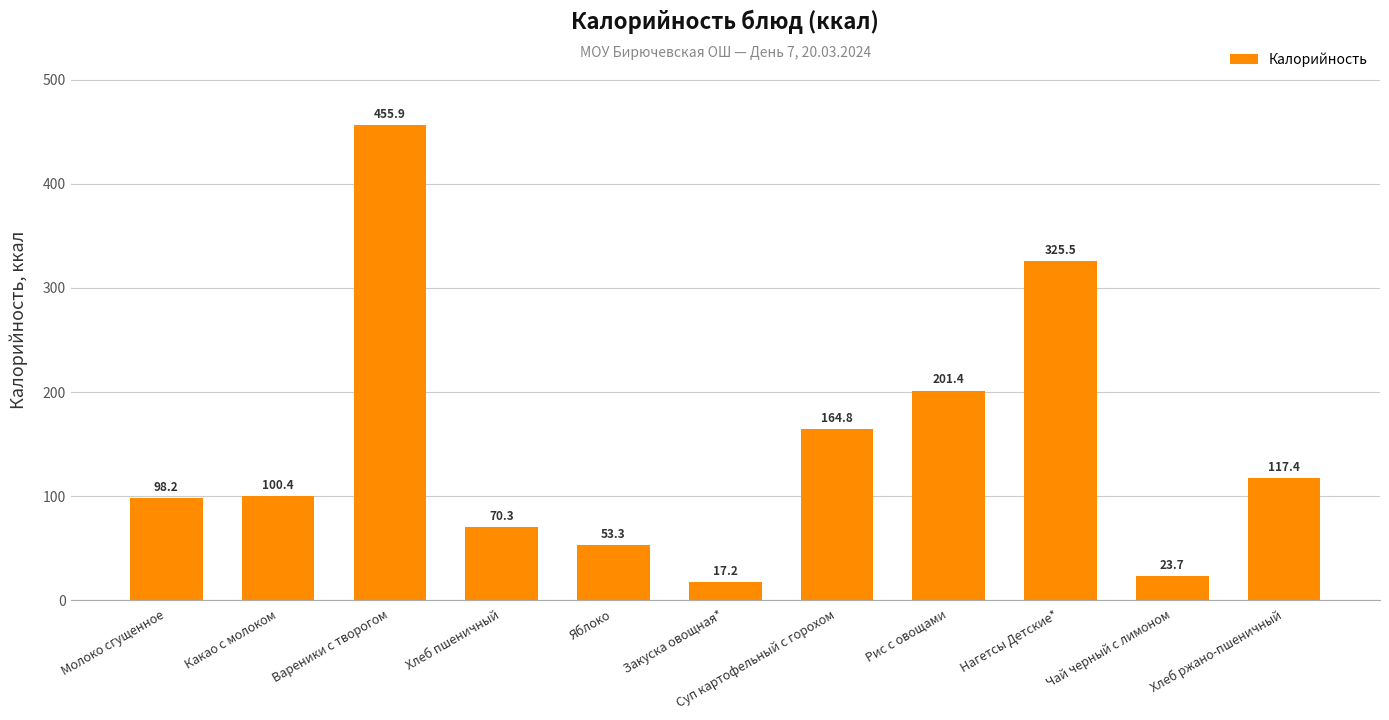

True or false: the data shows 301.3 at Рис с овощами.

False